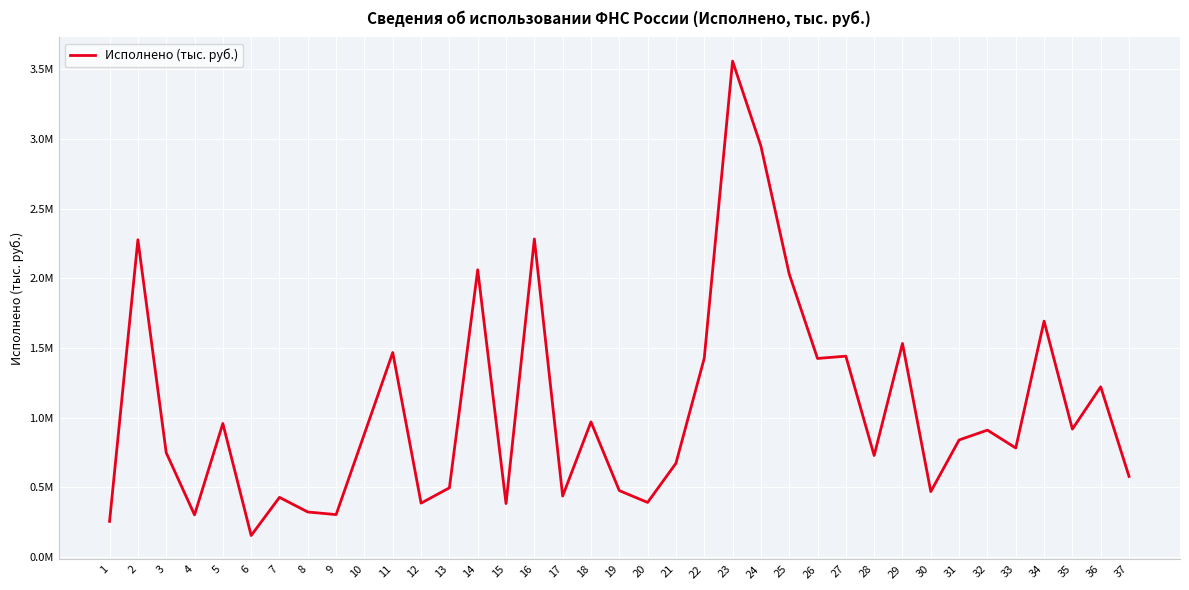

What is the difference between the values at 4 and 14?

1759174.7